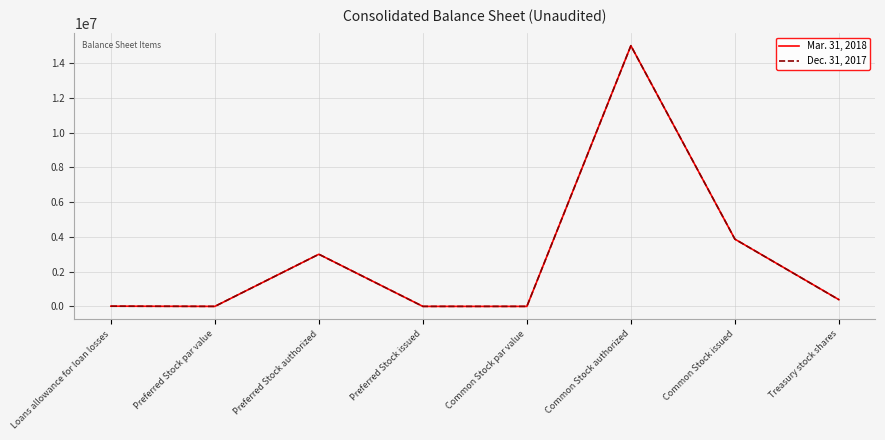

The Mar. 31, 2018 series shows 11587 at Loans allowance for loan losses. True or false?

True